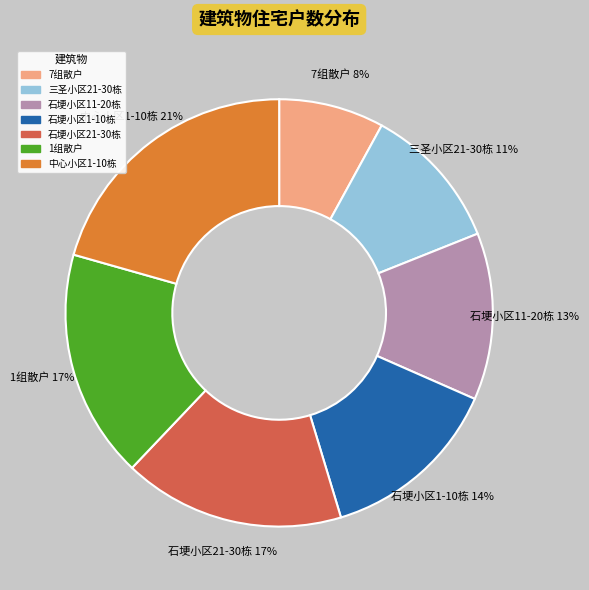

Which slice is the smallest?

7组散户